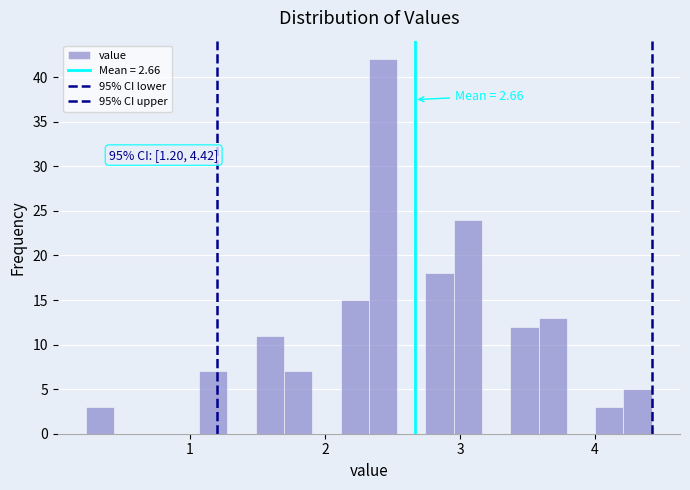

Read against the x-axis, roughly where is the centre of the tallest bar?

2.4